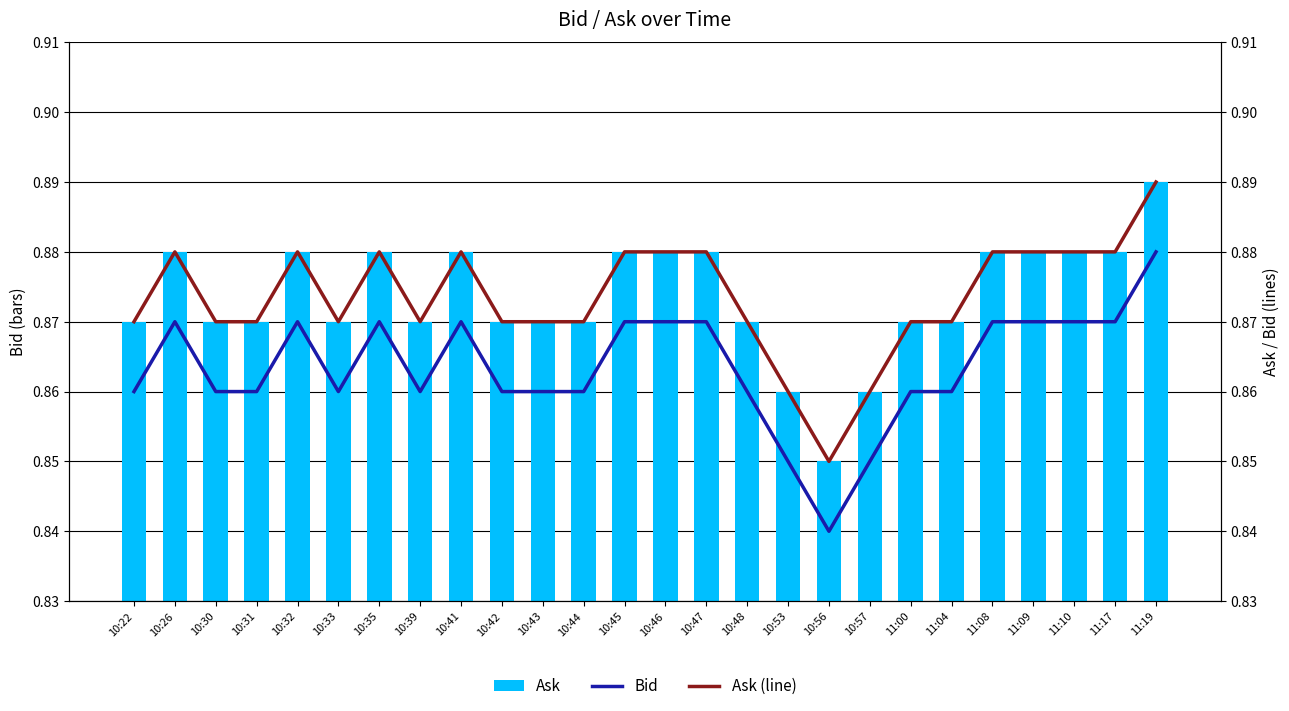

At which category is the sum across all series the highest?

11:19